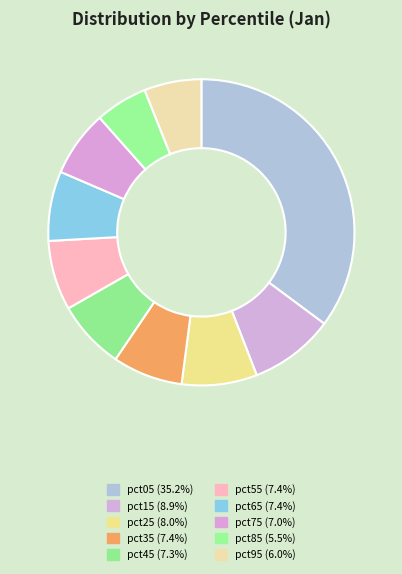

Is it true that pct95 is 19% of the pie?

False